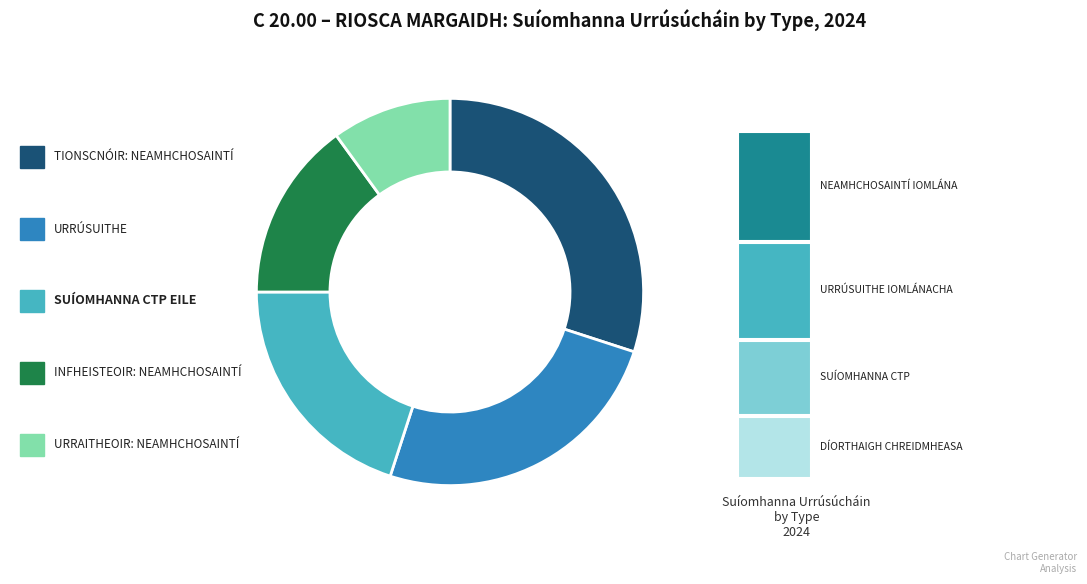

Is there a majority slice in this chart?

No